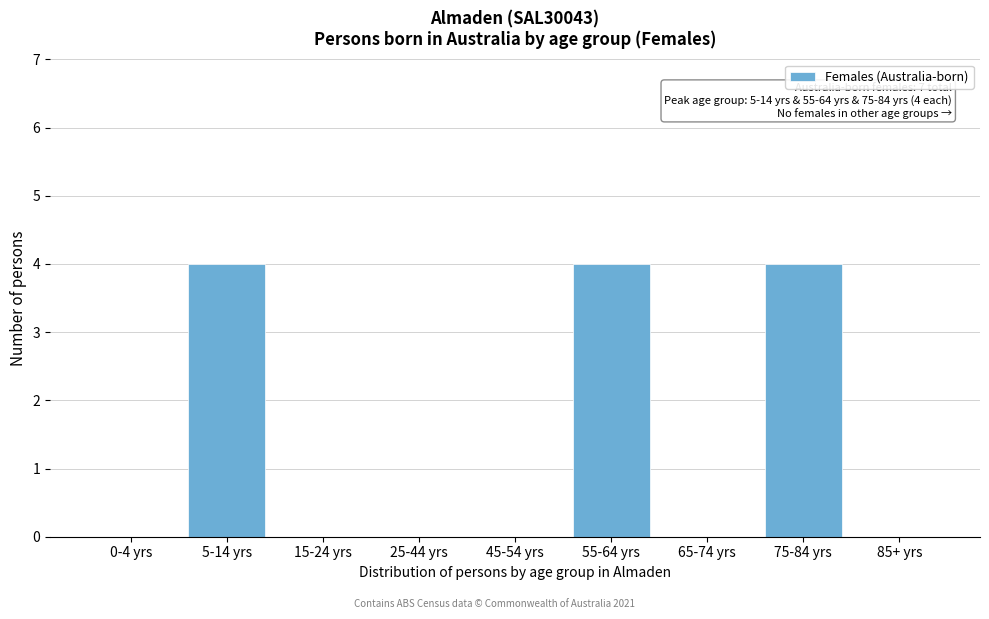

Reading left to right, what are all the values shown in this chart?

0-4 yrs=0	5-14 yrs=4	15-24 yrs=0	25-44 yrs=0	45-54 yrs=0	55-64 yrs=4	65-74 yrs=0	75-84 yrs=4	85+ yrs=0